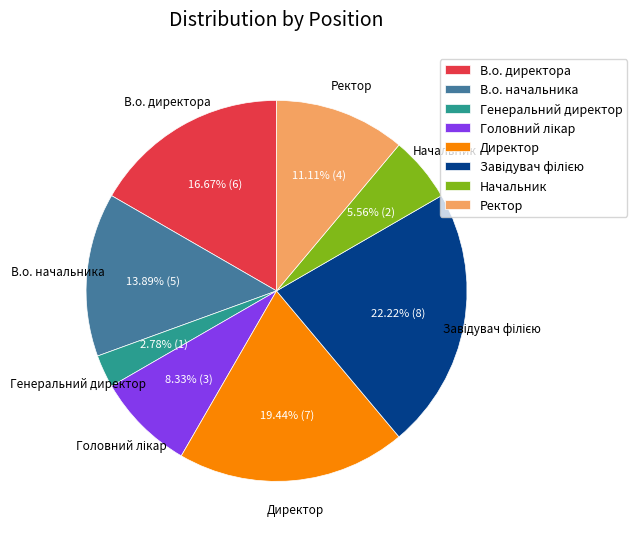

Is there a majority slice in this chart?

No